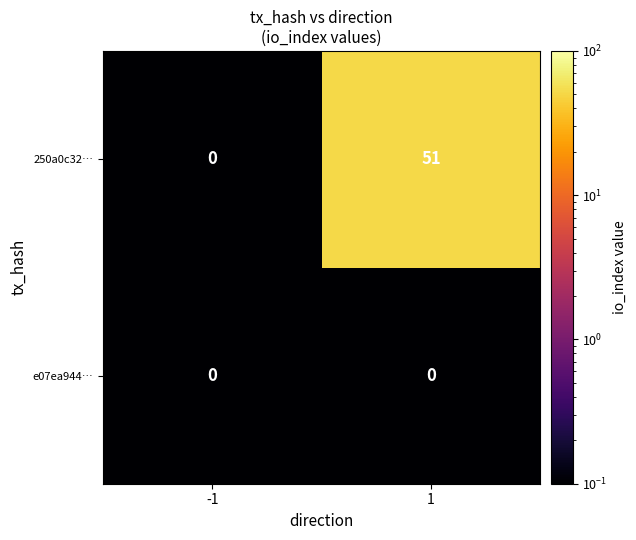

List the series in order of their overall mean, lowest first.

e07ea944…, 250a0c32…